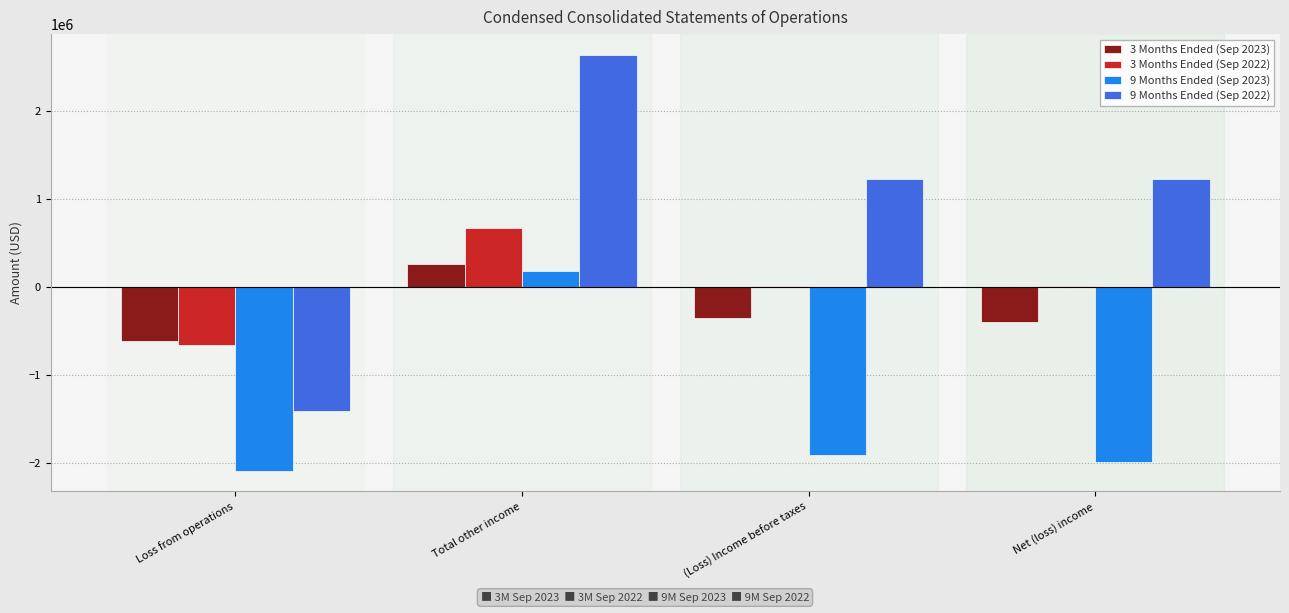

What is the maximum value shown in the chart?

2632041